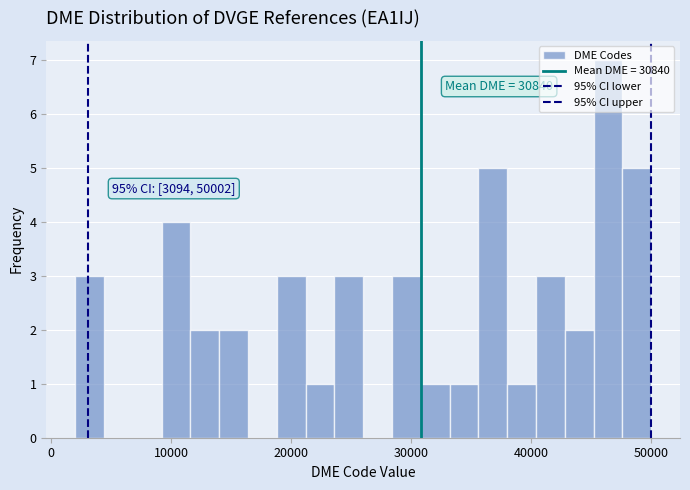

Around what value on the x-axis is the tallest bar? Give the approximate position of its centre, as read against the axis.

46000